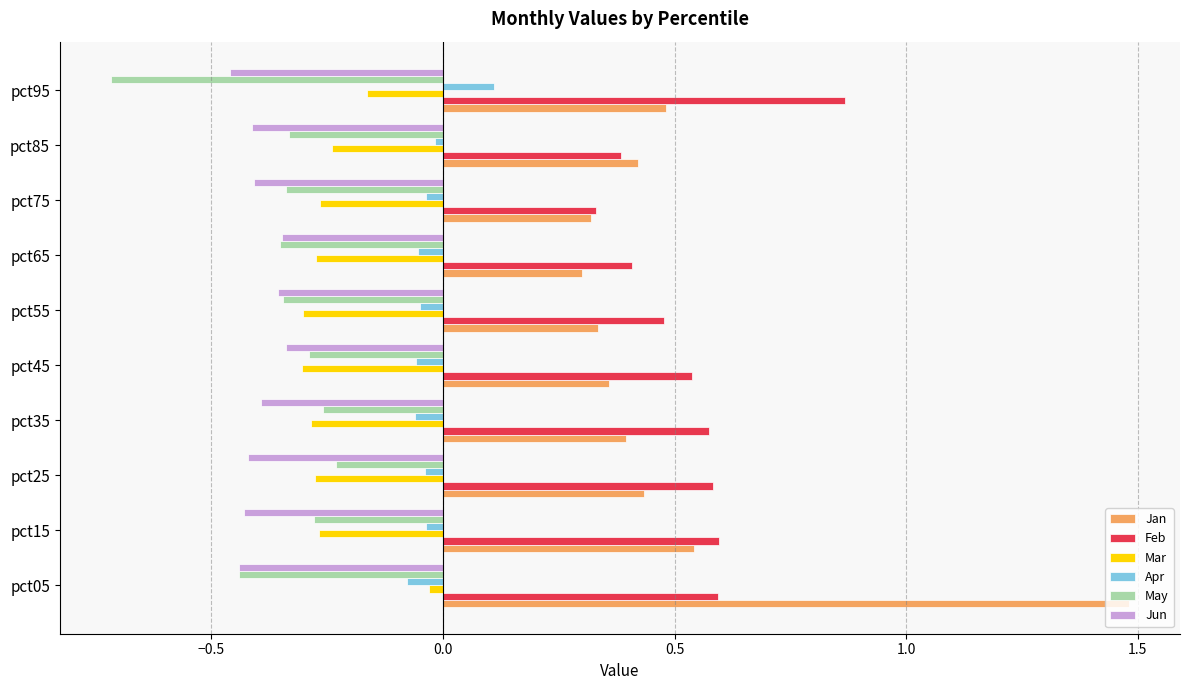

Which series has the widest spread of values?

Jan